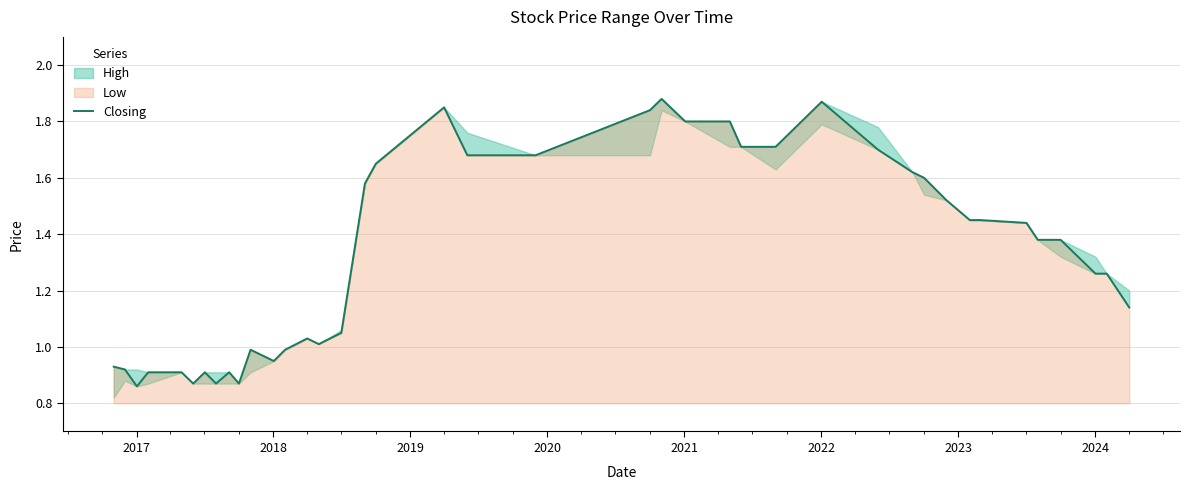

What is the minimum value shown in the chart?

0.9